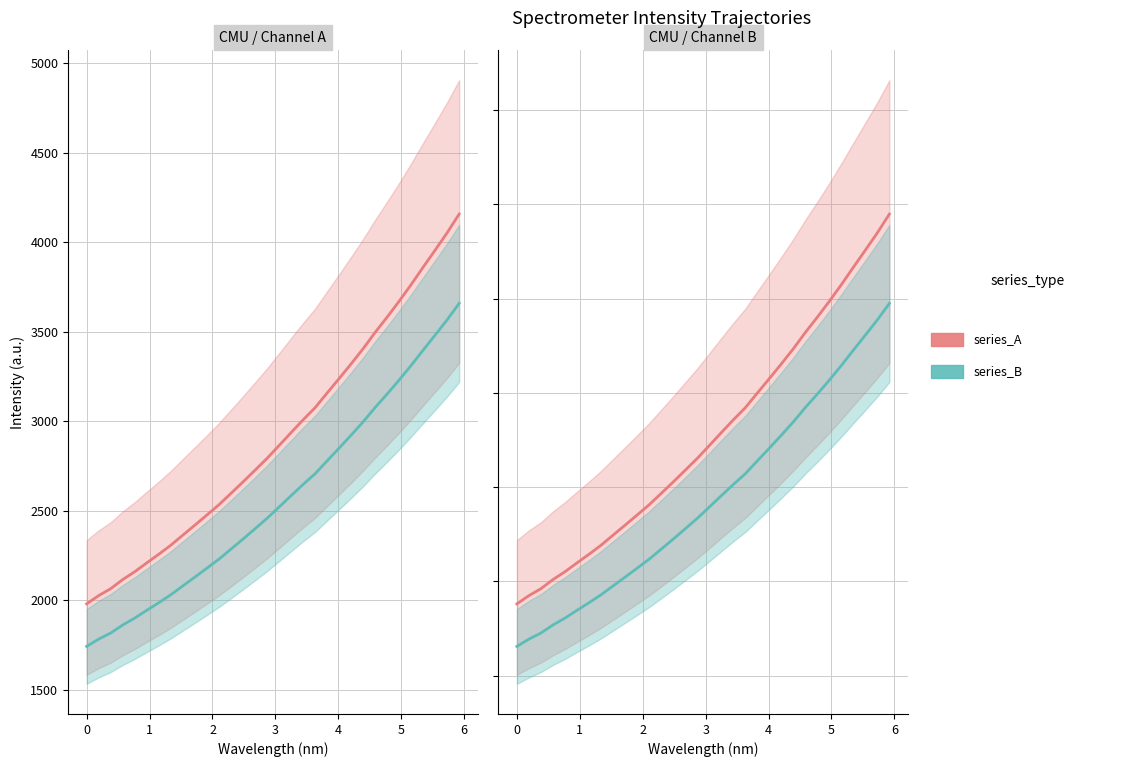

True or false: series_A and series_B intersect in this chart.

False